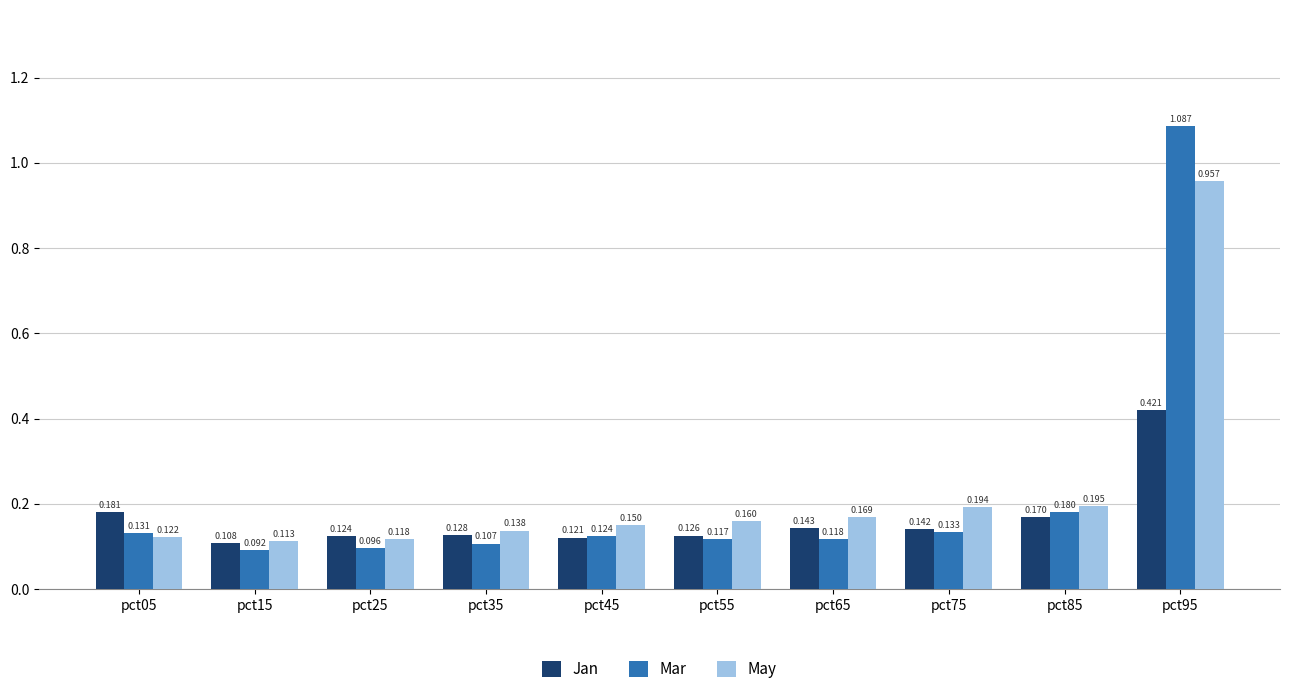

Is it true that Jan equals 0.2 at pct65?

False